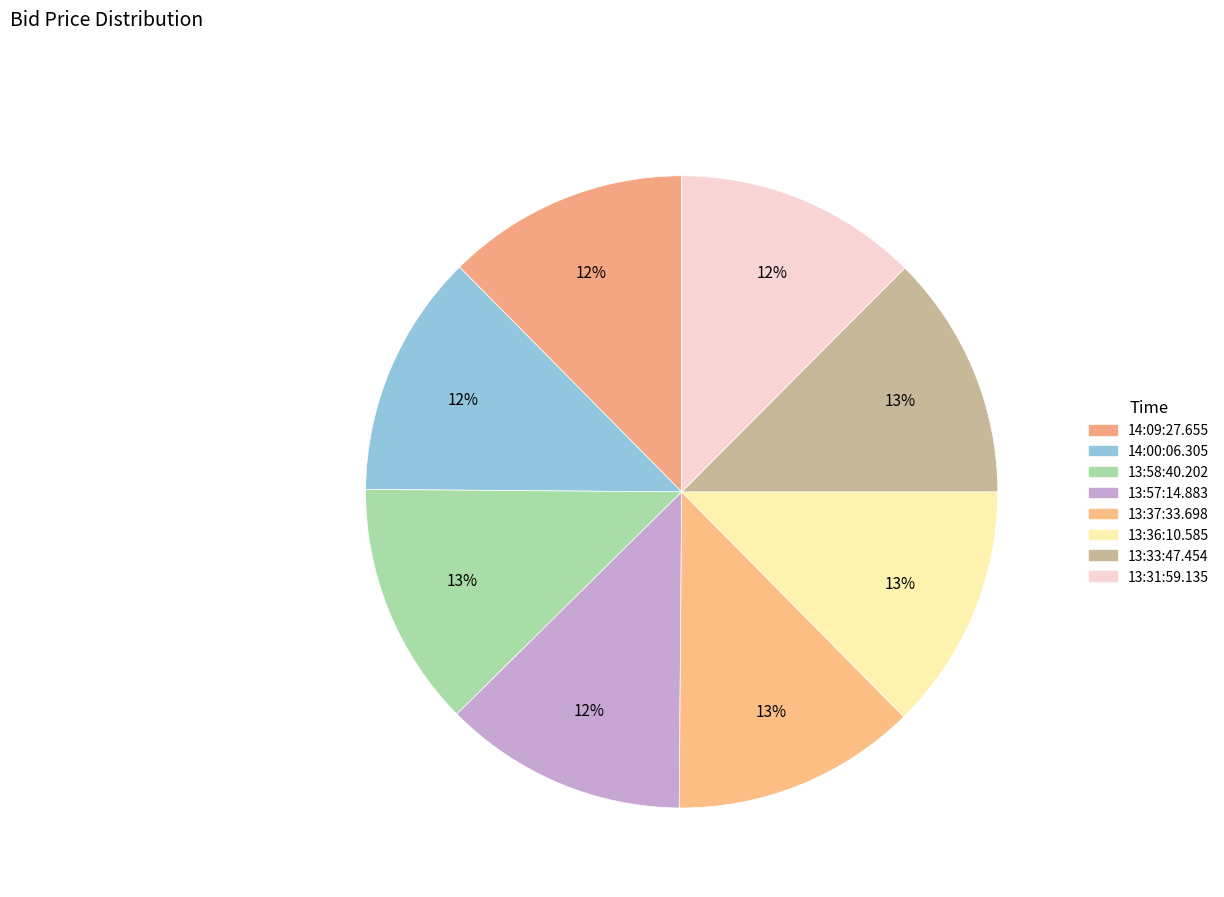

Count the number of slices in the pie.

8